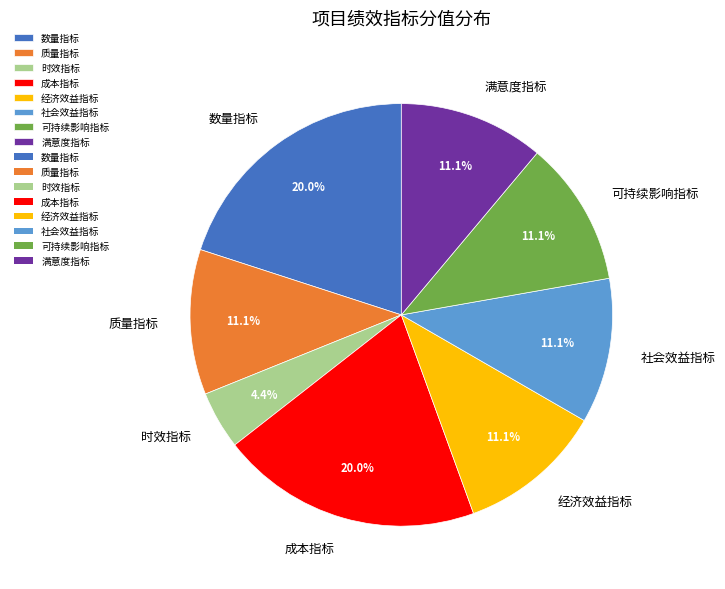

What is the ratio of the value at 可持续影响指标 to the value at 社会效益指标?

1.0